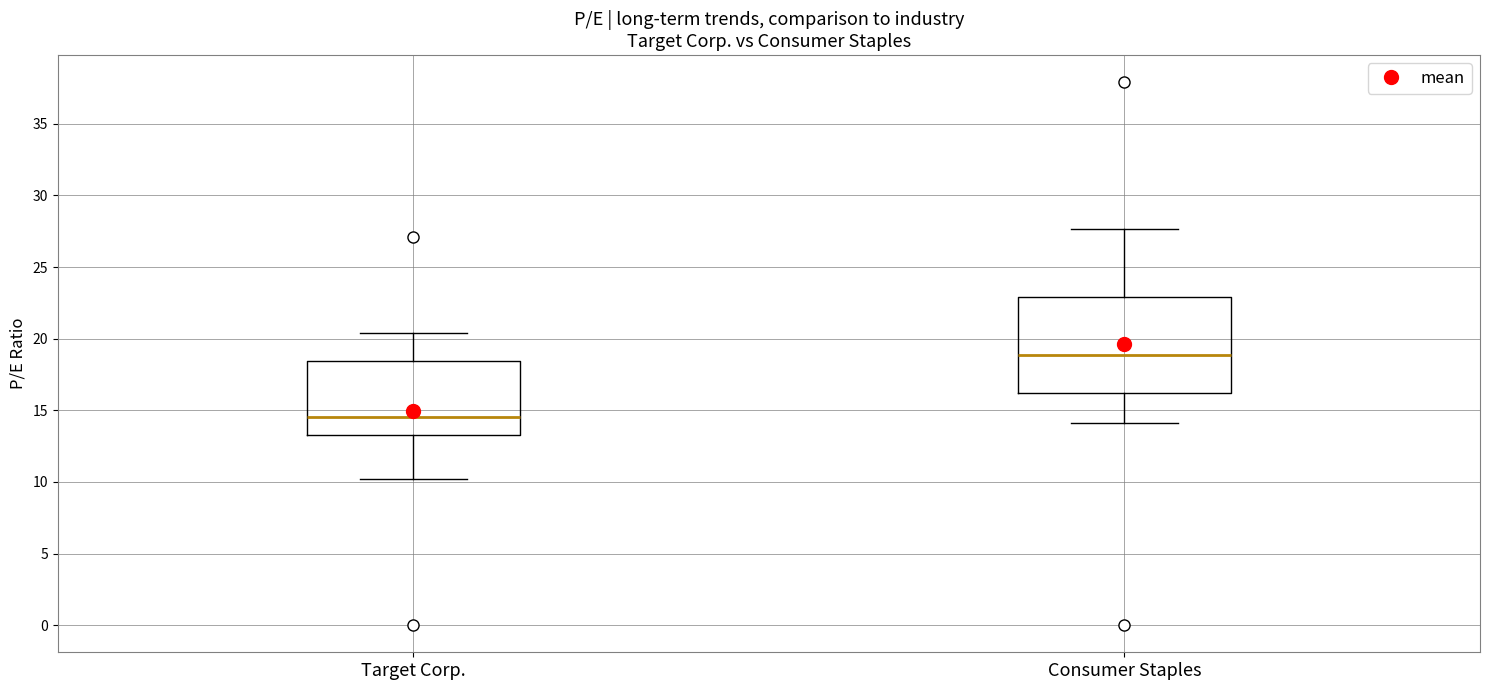

Which box has the highest median line?

Consumer Staples